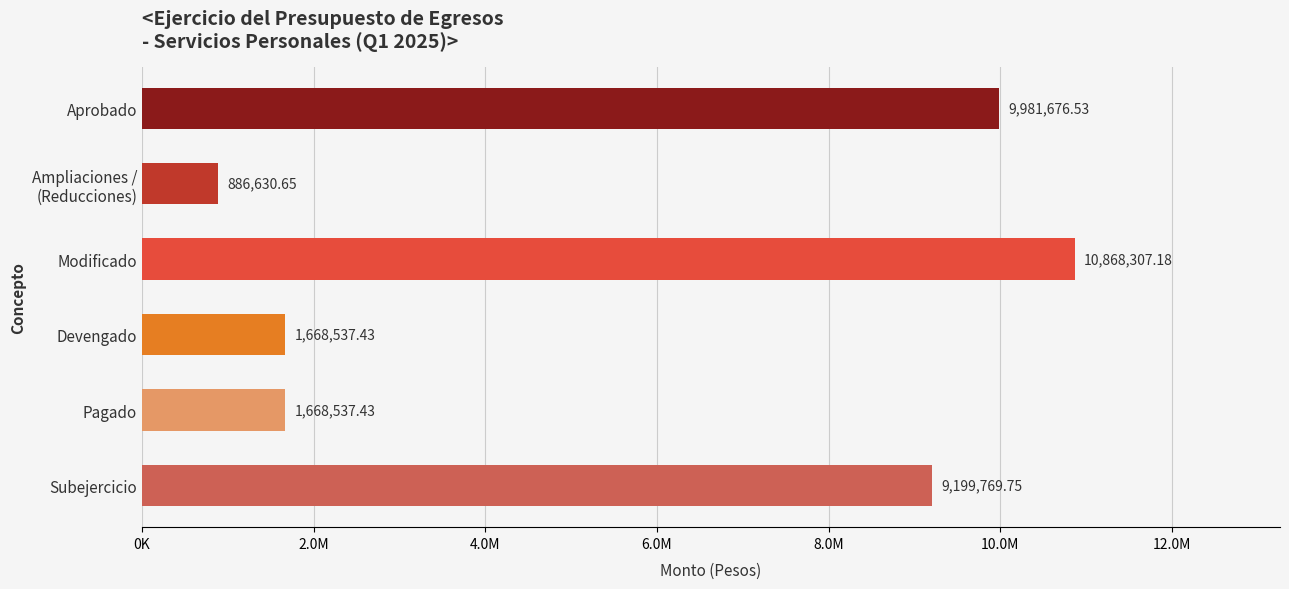

How many categories are shown in the chart?

6